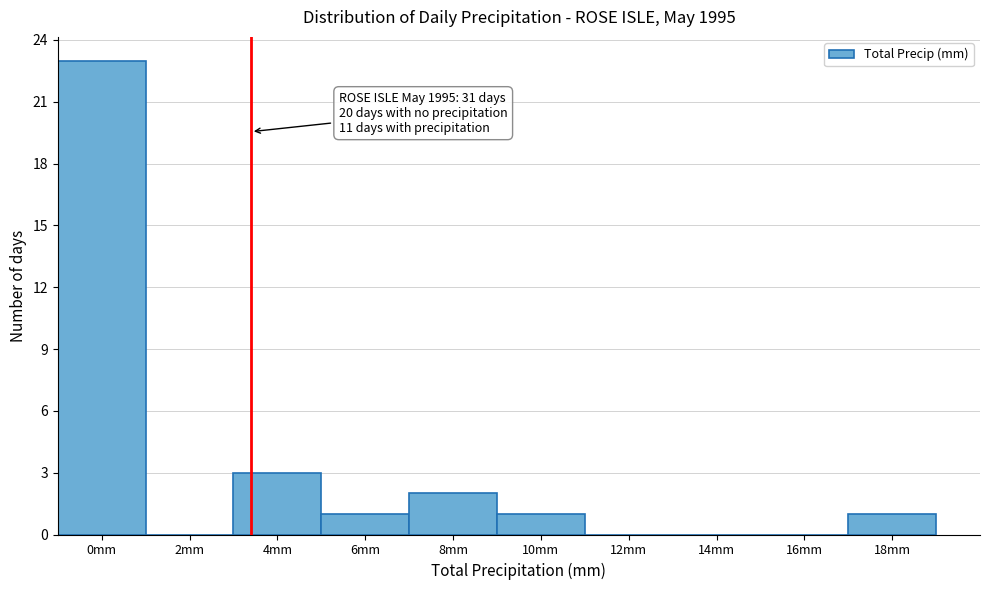

Reading left to right, list all the values displayed in this chart.

0mm=23	2mm=0	4mm=3	6mm=1	8mm=2	10mm=1	12mm=0	14mm=0	16mm=0	18mm=1